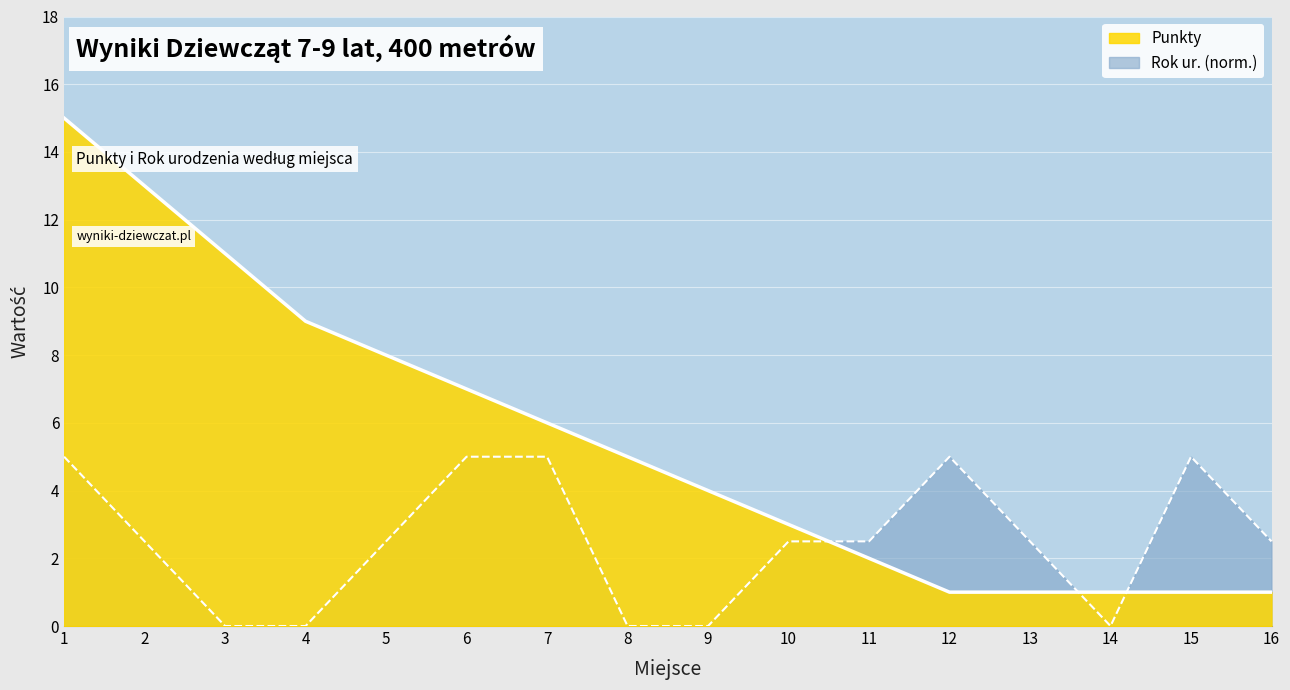

At which label is Punkty closest to 8?

5